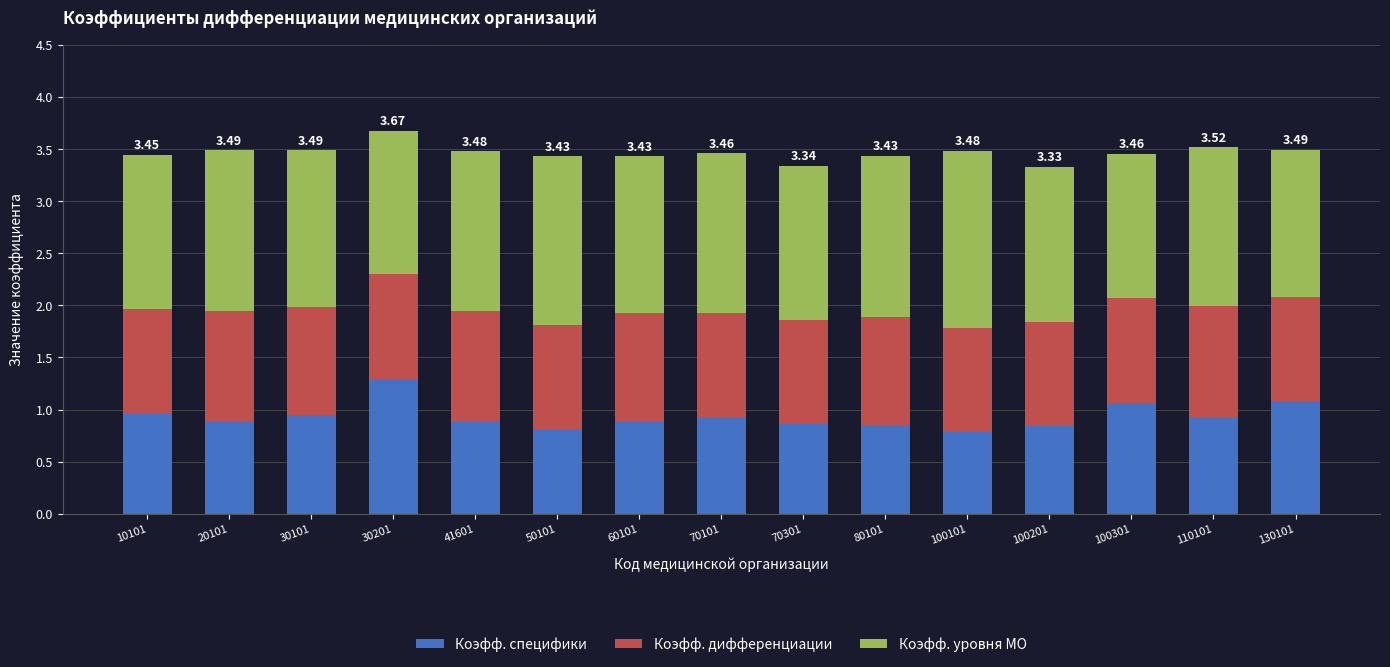

What is the sum of the Коэфф. специфики values at 41601 and 70101?

1.8